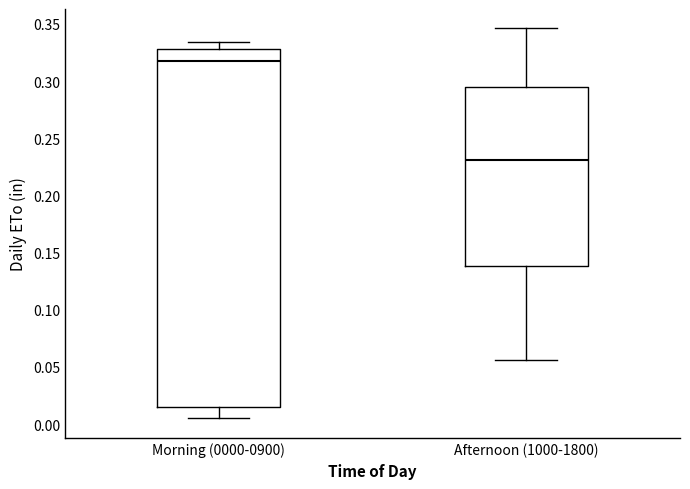

Reading left to right, transcribe this box plot: for each box, give where its median line is, the range the box spans, and where its two whiskers end, as read against the y-axis. The values are not printed on the chart, so give them approximately, as read against the axis.

Morning (0000-0900): median 0.320, box 0.015 to 0.330, whiskers 0.005 to 0.335
Afternoon (1000-1800): median 0.230, box 0.140 to 0.295, whiskers 0.055 to 0.345